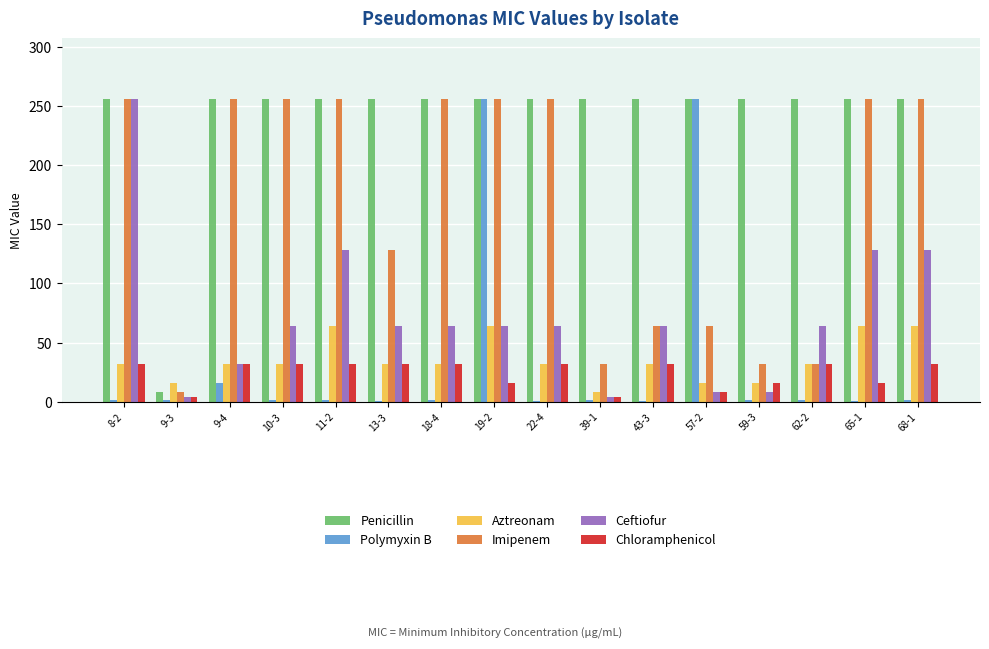

Which category has the highest value in the Ceftiofur series?

8-2